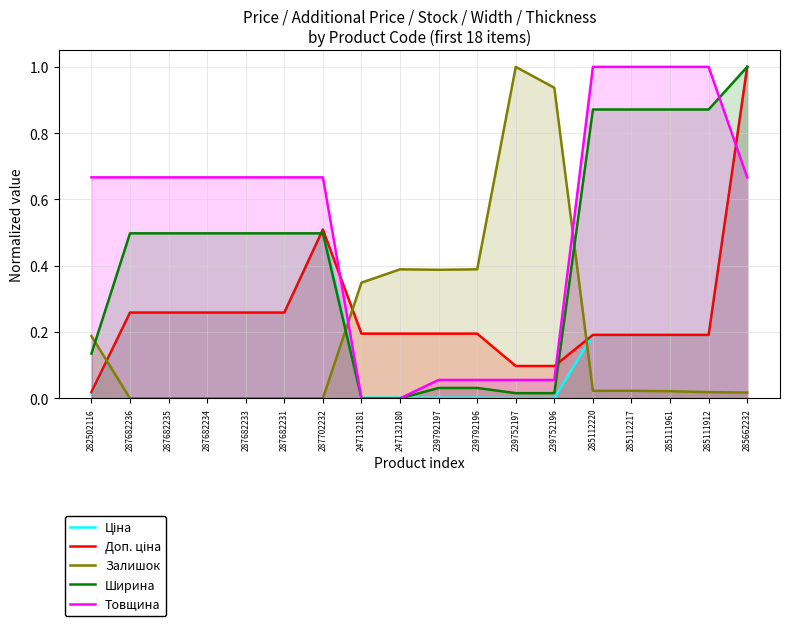

List the series in order of their peak value, lowest first.

Ціна, Доп. ціна, Залишок, Ширина, Товщина